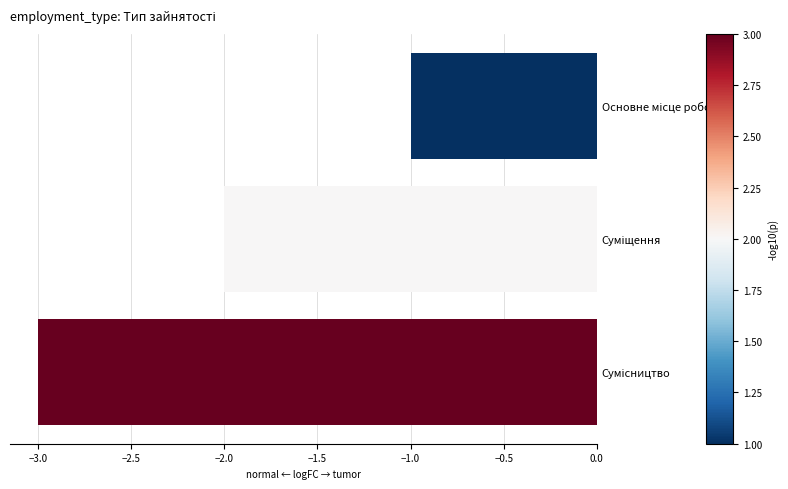

What is the sum of all values?

-6